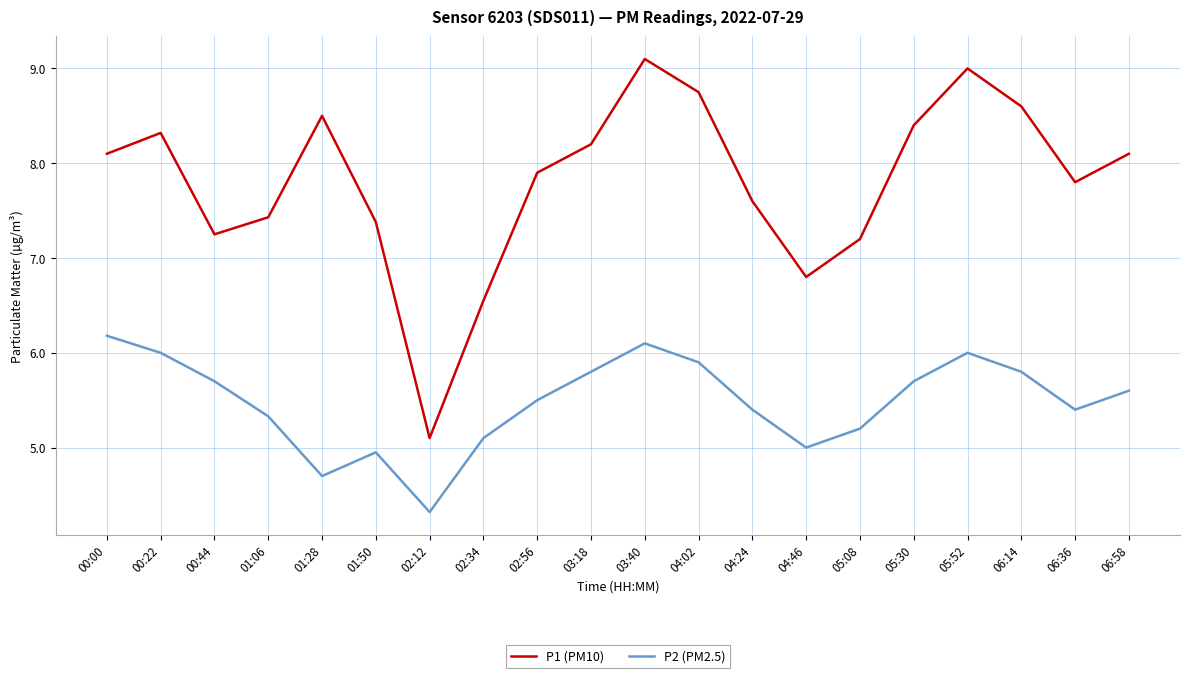

True or false: P2 (PM2.5) and P1 (PM10) cross at least once.

False